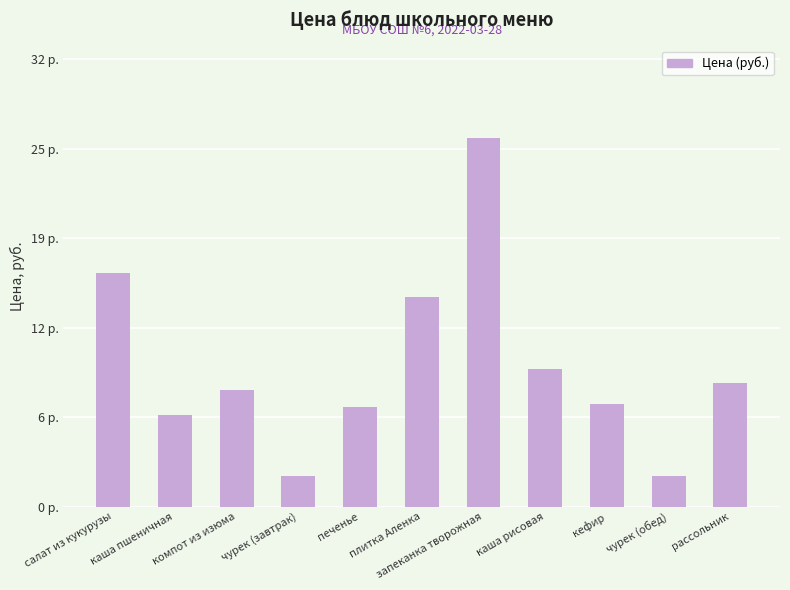

What is the label of the 4th bar from the left?

чурек (завтрак)